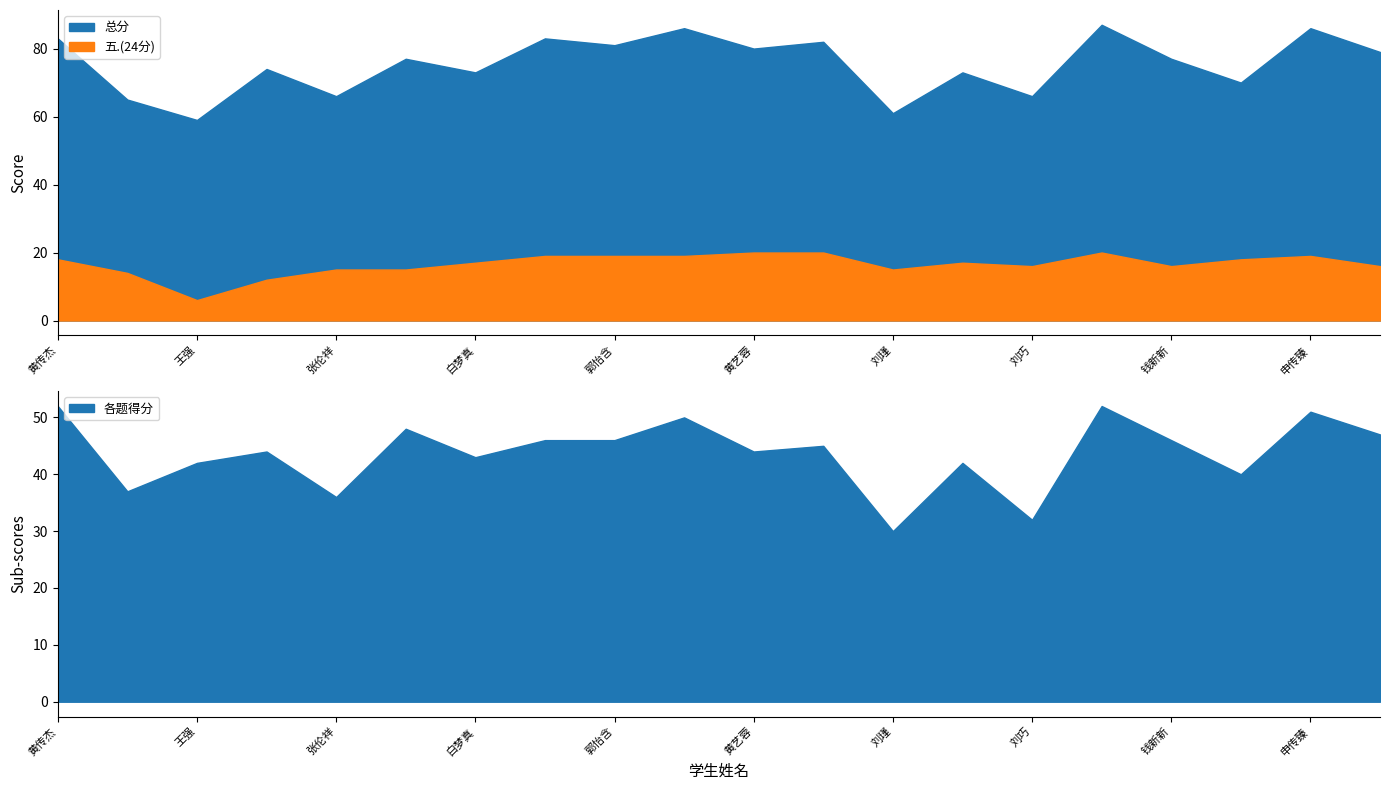

True or false: 三.(12分) and 六.(24分) intersect in this chart.

False